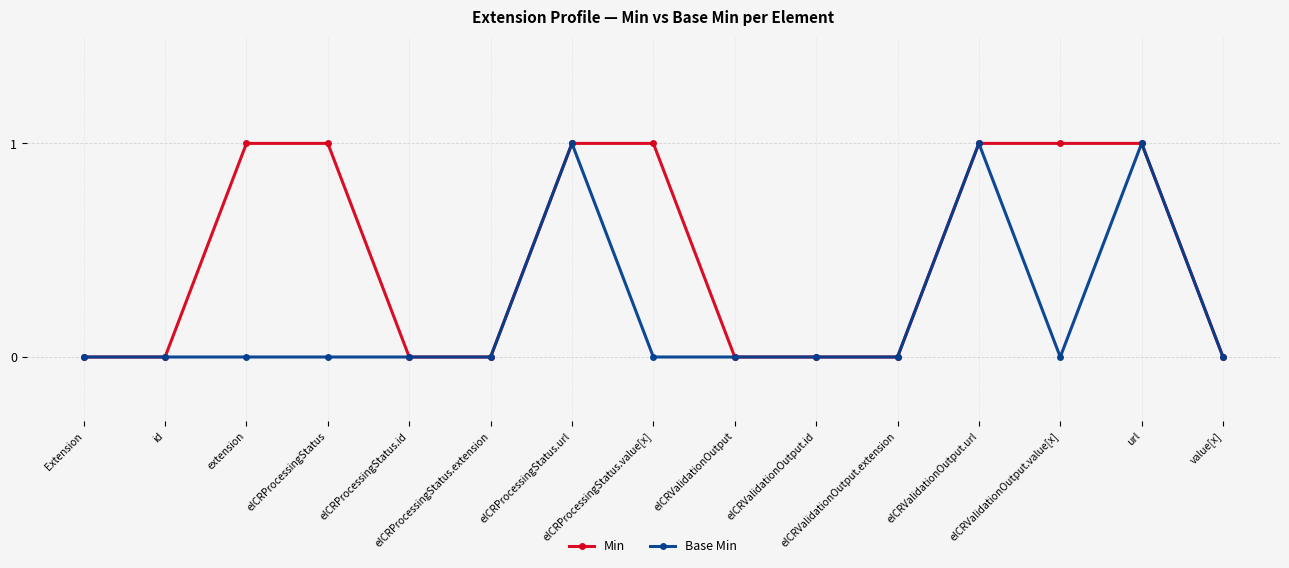

What are all the series names shown in the legend?

Min, Base Min